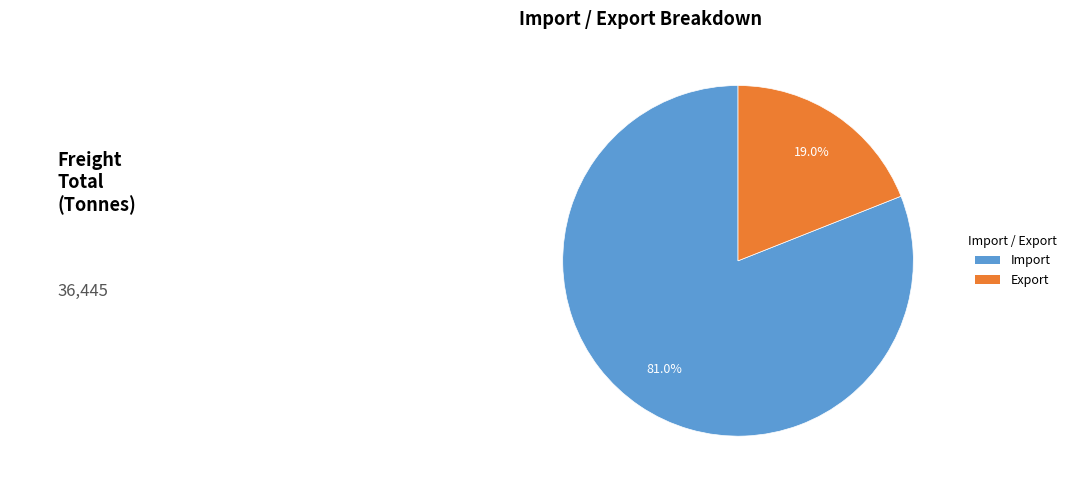

Is there a majority slice in this chart?

Yes